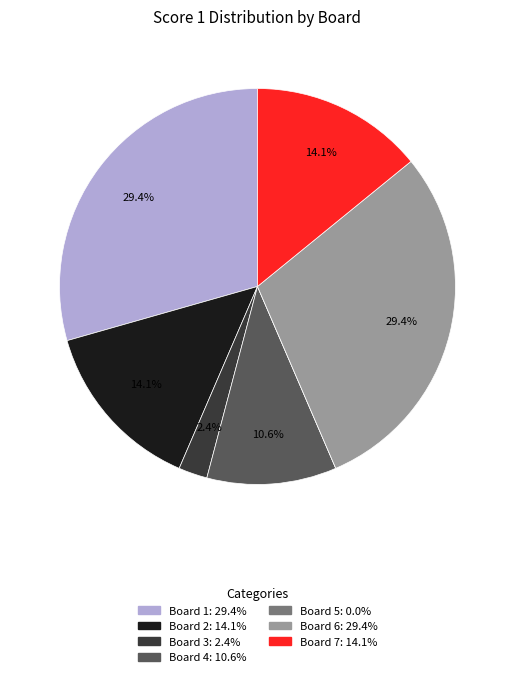

What is the ratio of the value at Board 1 to the value at Board 2?

2.1